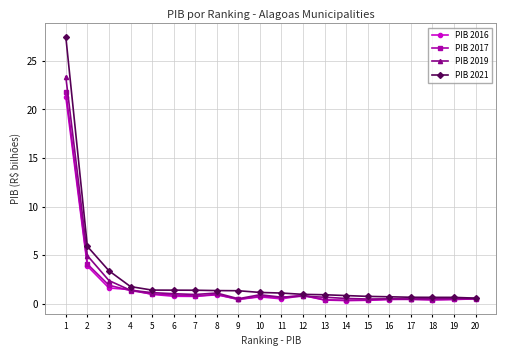

True or false: PIB 2016 has more than 0 interior local peaks.

True